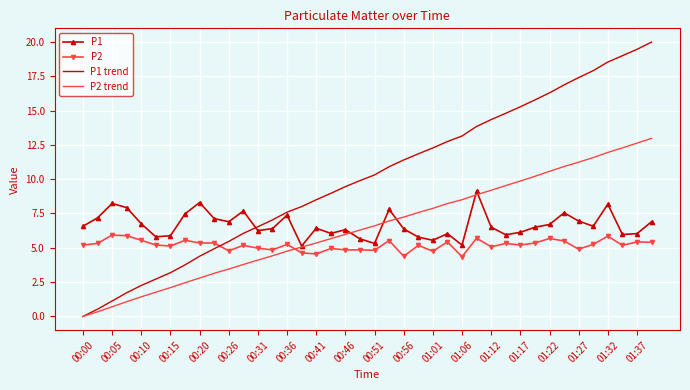

What is the maximum value shown in the chart?

20.0